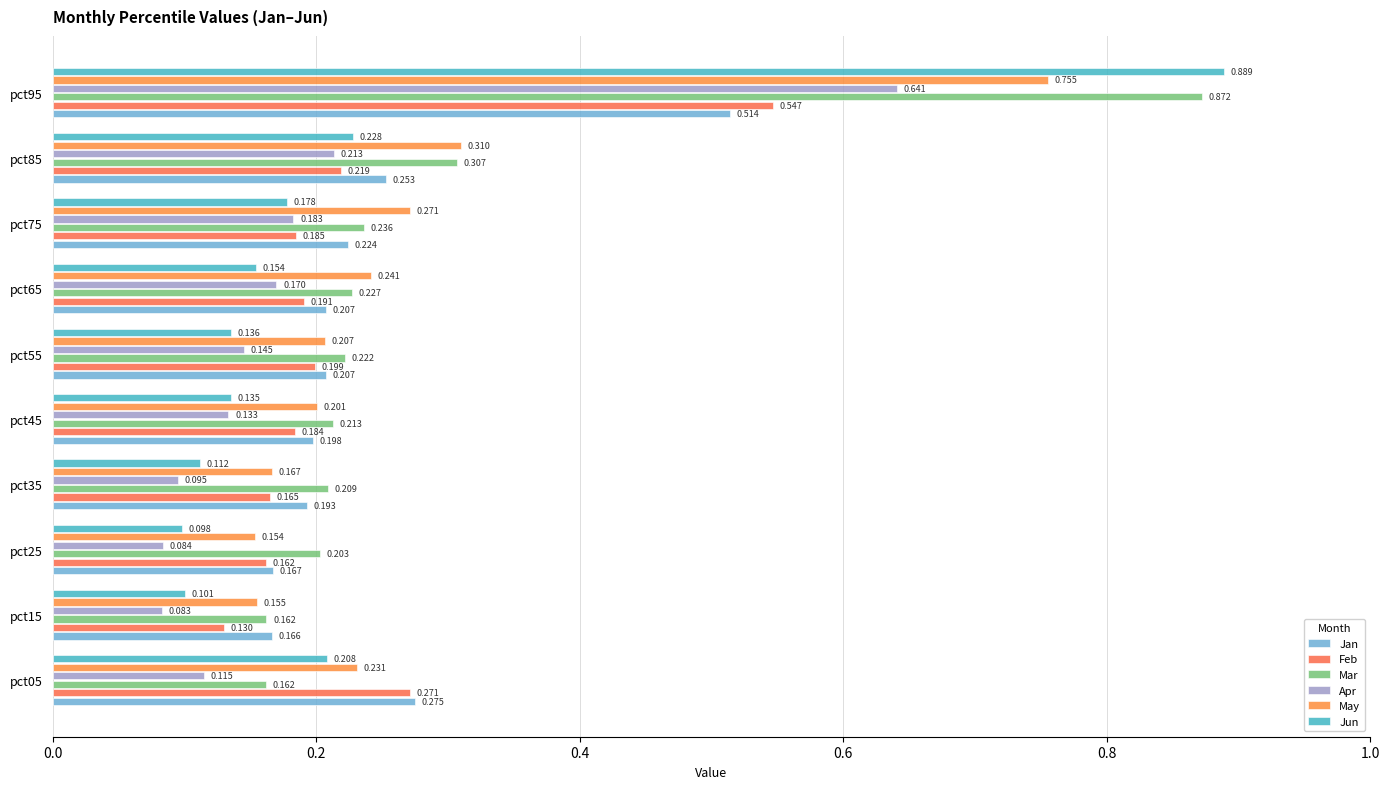

What is the sum of all Jun values?

2.2